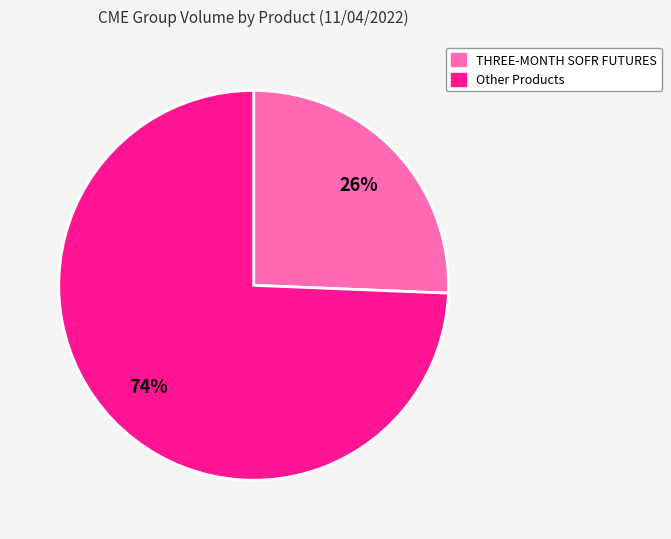

Is there a majority slice in this chart?

Yes